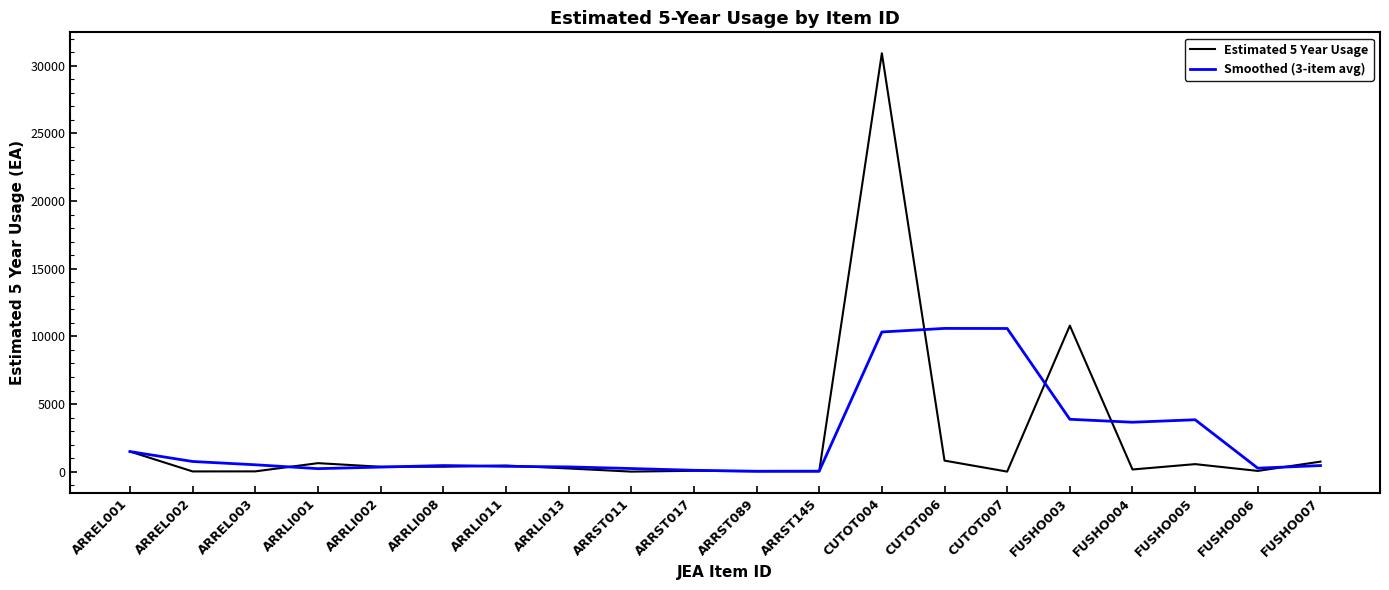

Does the chart have visible grid lines?

No